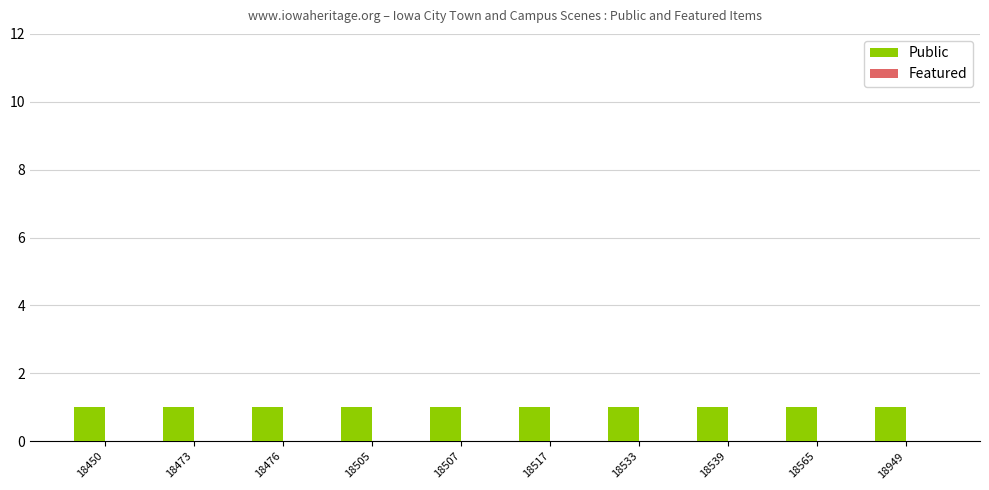

Reading left to right, list all the values displayed in this chart.

Public: 1	1	1	1	1	1	1	1	1	1
Featured: 0	0	0	0	0	0	0	0	0	0